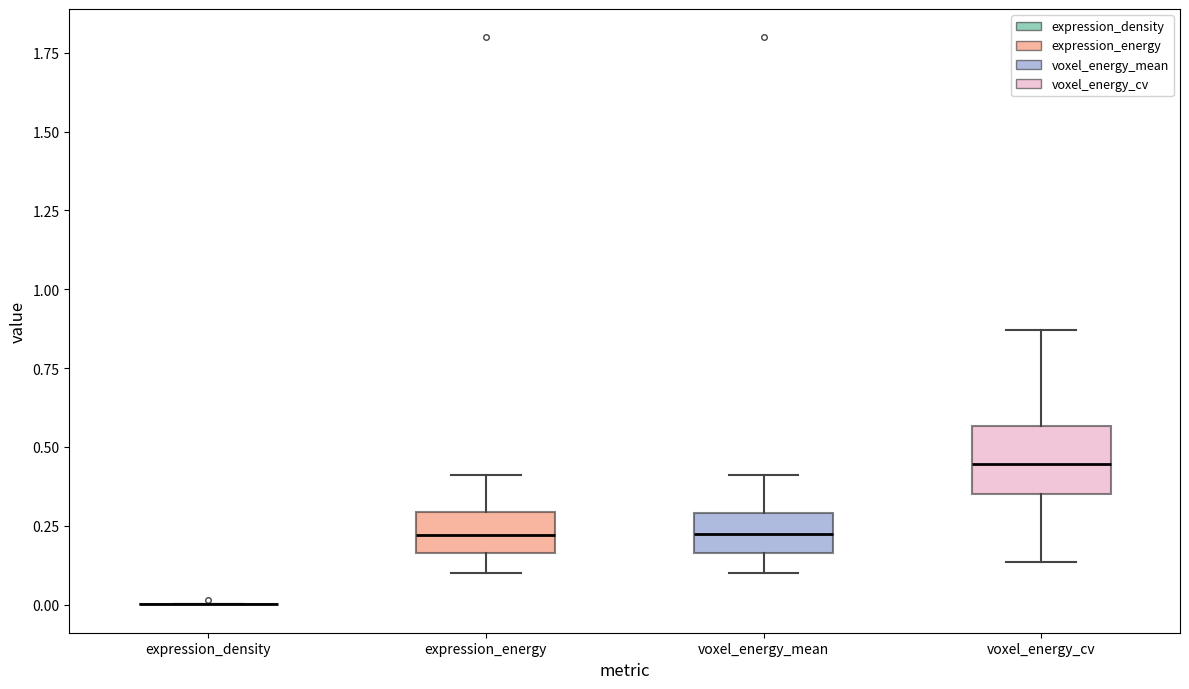

Where does the lower whisker of the box for voxel_energy_cv end on the y-axis? The values are not printed on the chart, so give them approximately, as read against the axis.

0.15